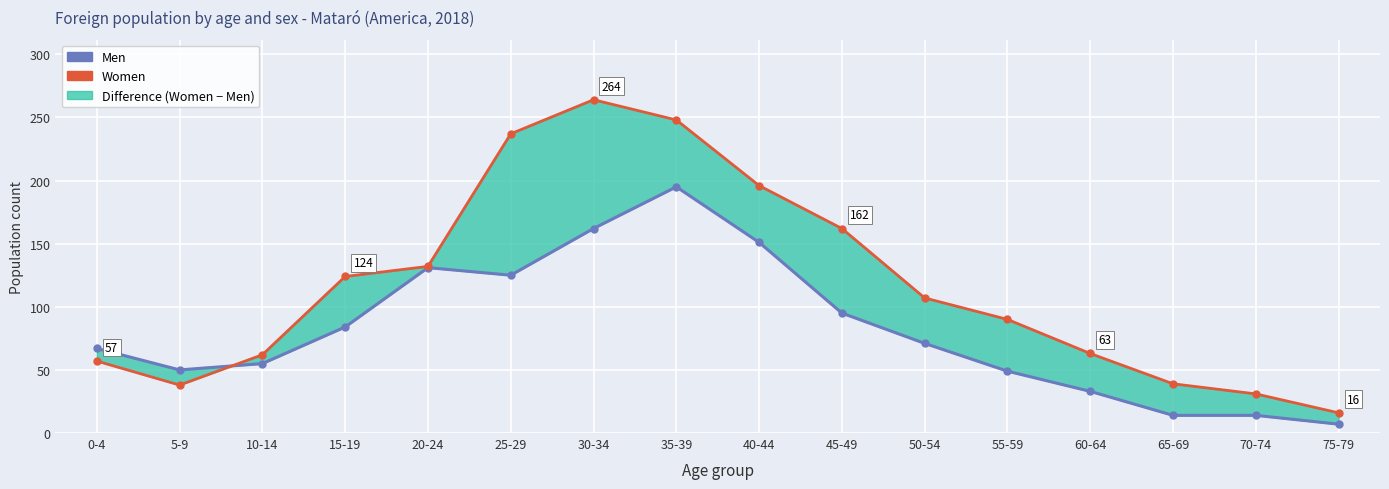

Where is the first local maximum for Women?

30-34